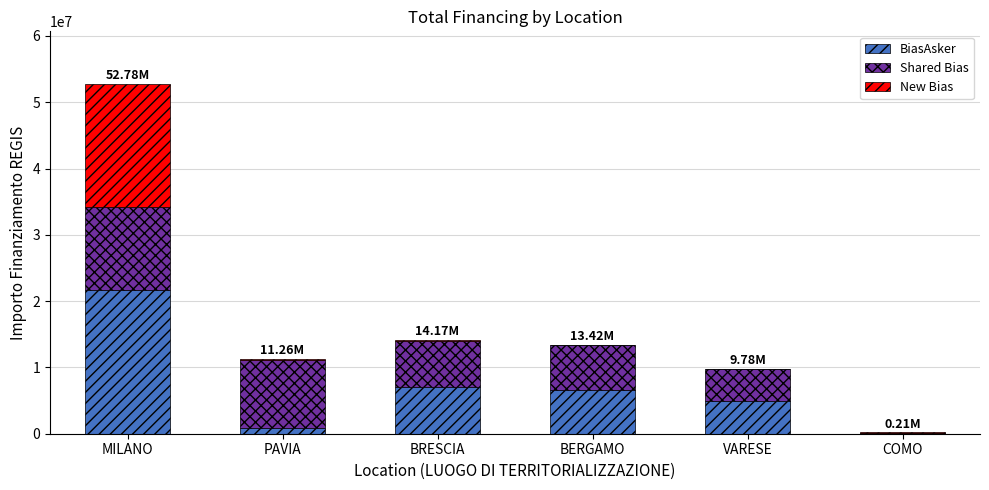

What is the total value across all series at MILANO?

52776945.0